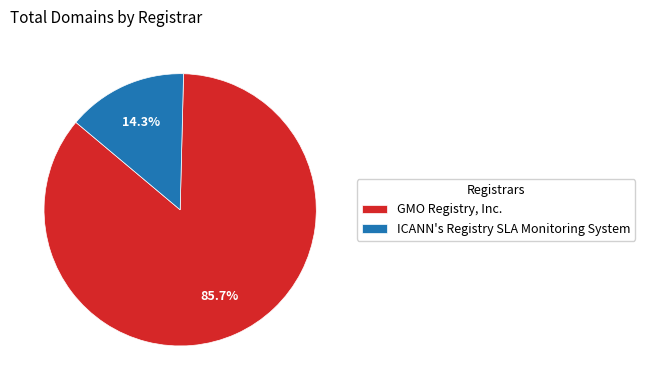

To the nearest percent, what portion does ICANN's Registry SLA Monitoring System represent?

14%